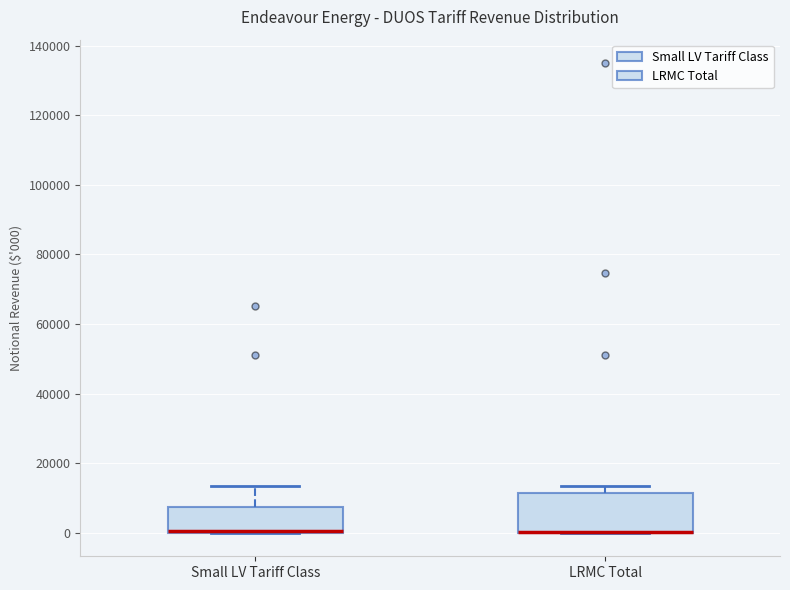

Reading left to right, transcribe this box plot: for each box, give where its median line is, the range the box spans, and where its two whiskers end, as read against the y-axis. The values are not printed on the chart, so give them approximately, as read against the axis.

Small LV Tariff Class: median 0 (drawn on the box's lower edge), box 0 to 8000, whiskers 0 to 14000
LRMC Total: median 0 (drawn on the box's lower edge), box 0 to 12000, whiskers 0 to 14000